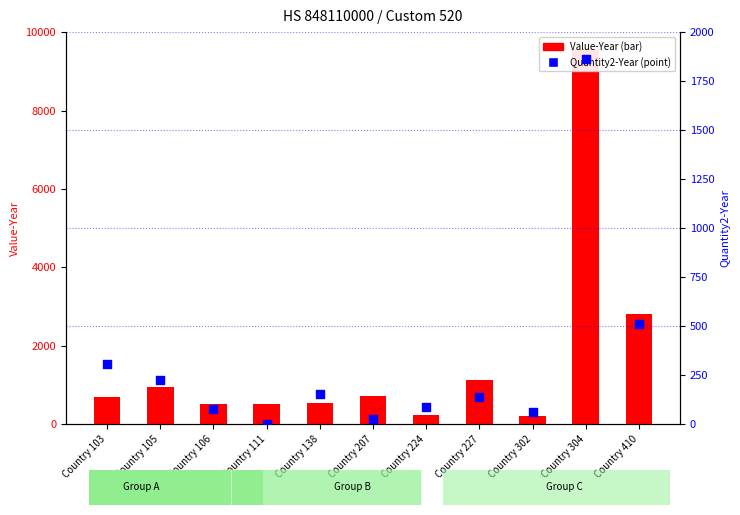

Is the value of Quantity2-Year at Country 410 greater than the value of Value-Year at Country 227?

No